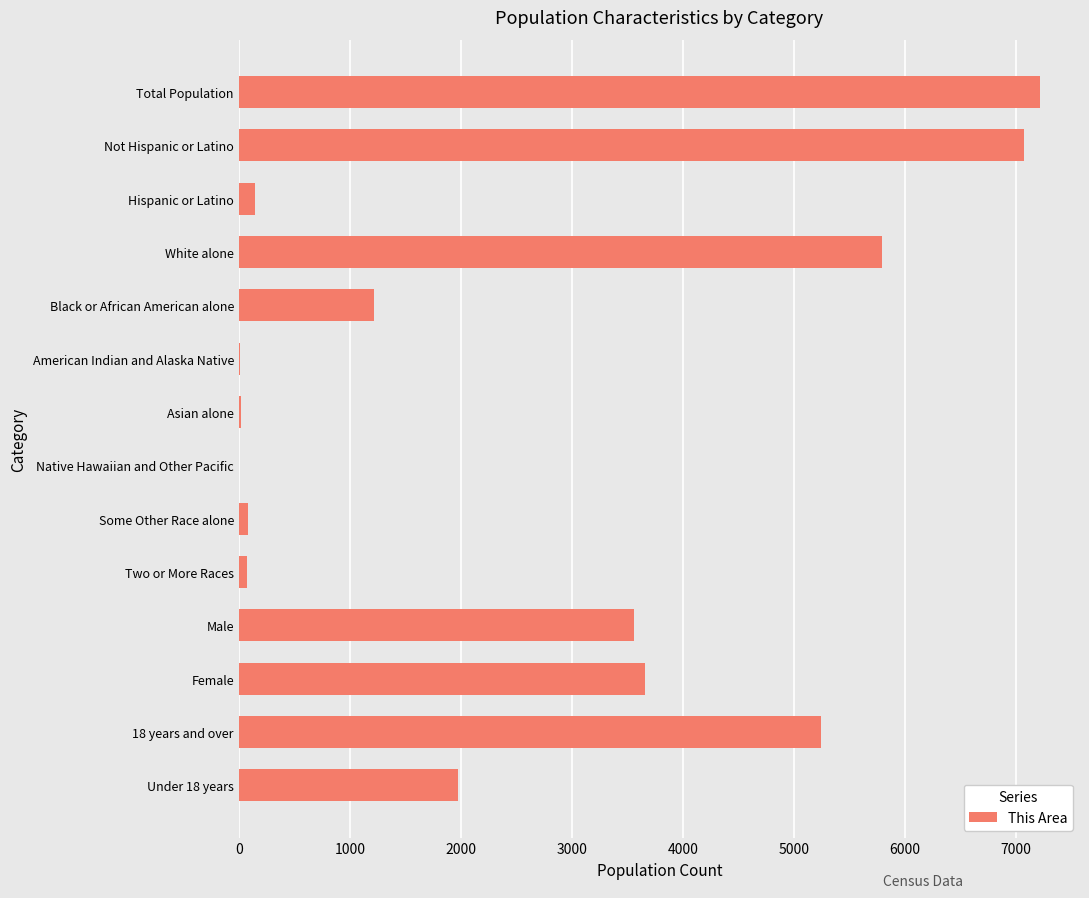

True or false: the data shows 10230 at Not Hispanic or Latino.

False